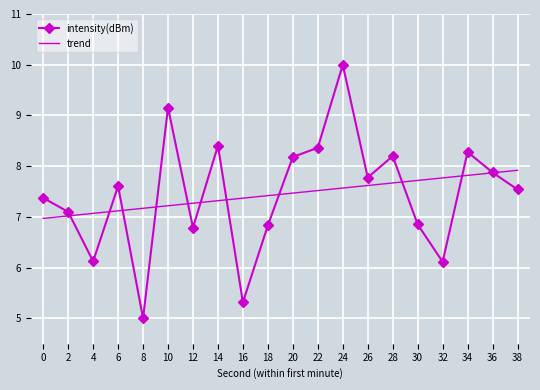

True or false: trend and intensity(dBm) intersect in this chart.

True